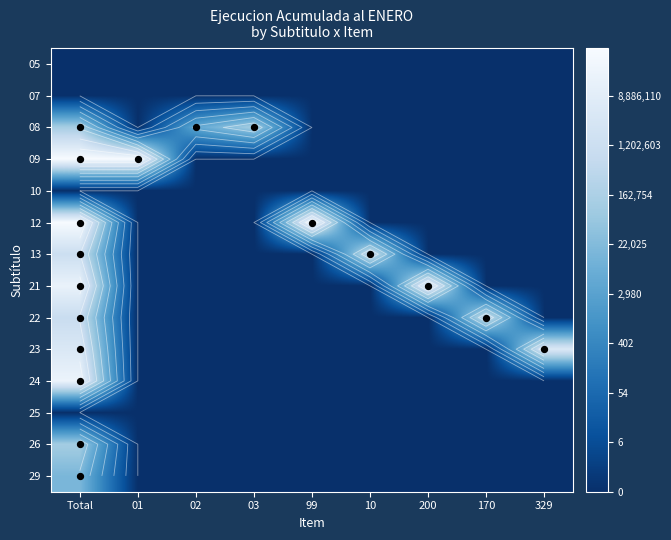

What is the sum of all 22 values?

27.5